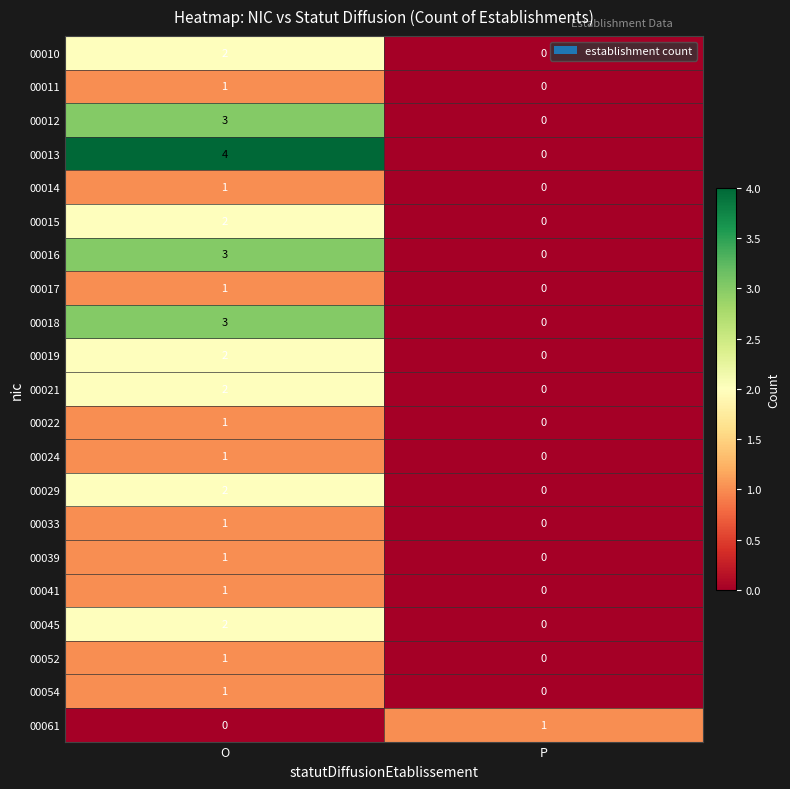

At how many categories does at least one series exceed 2?

1